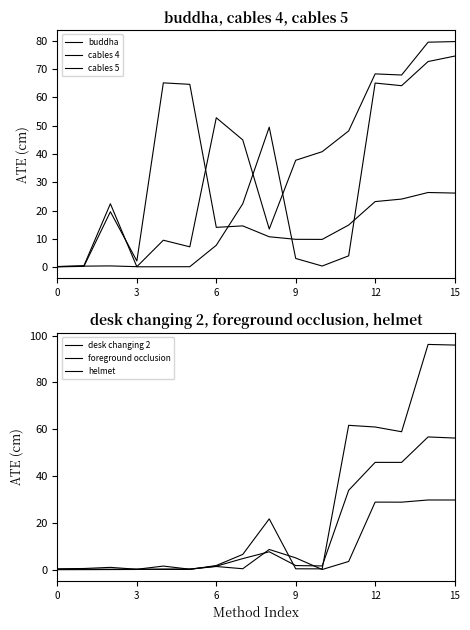

Which series has the widest spread of values?

helmet